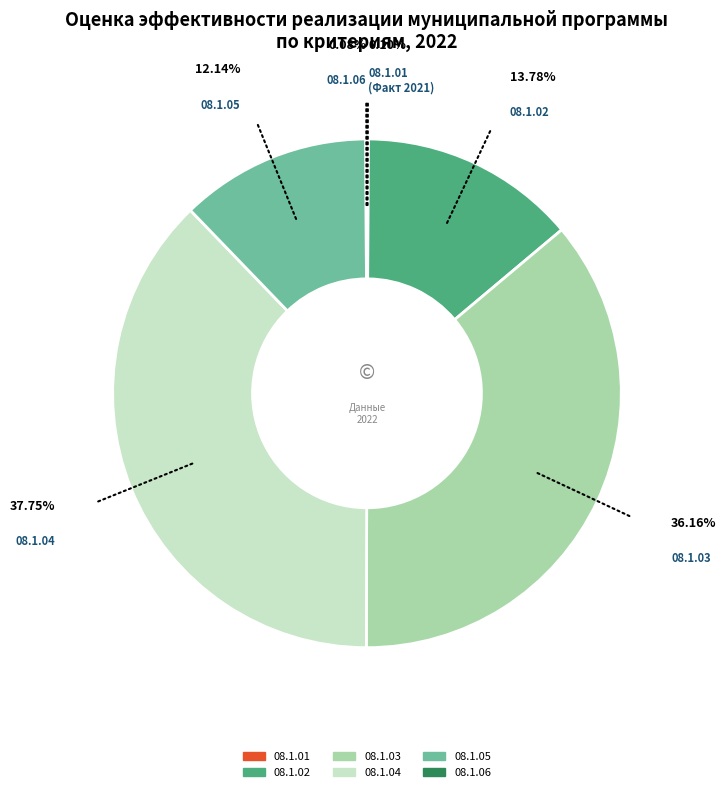

The 08.1.05 slice represents 12% of the pie. True or false?

True